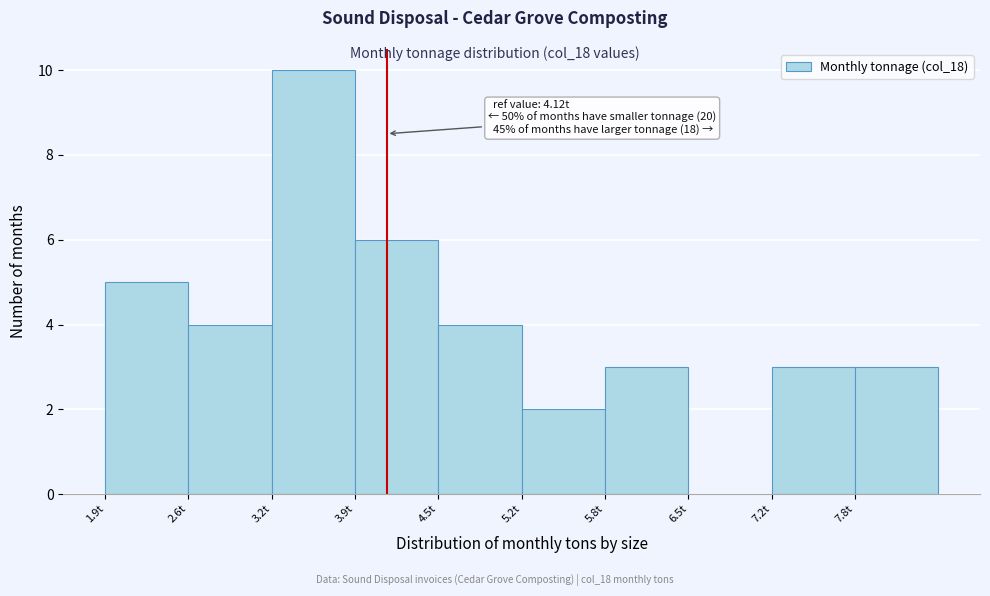

Which range on the x-axis has the tallest bar?

3.2 to 3.9